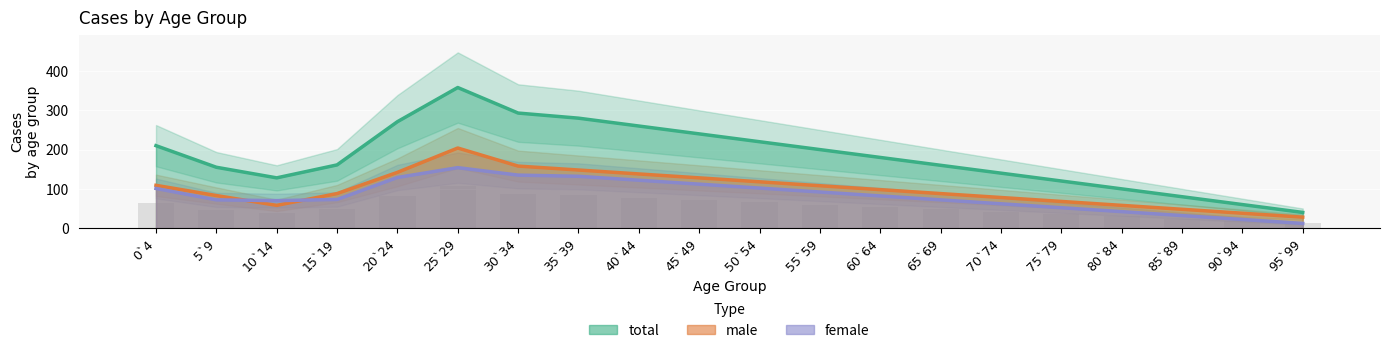

How many bars are there in each group?

3